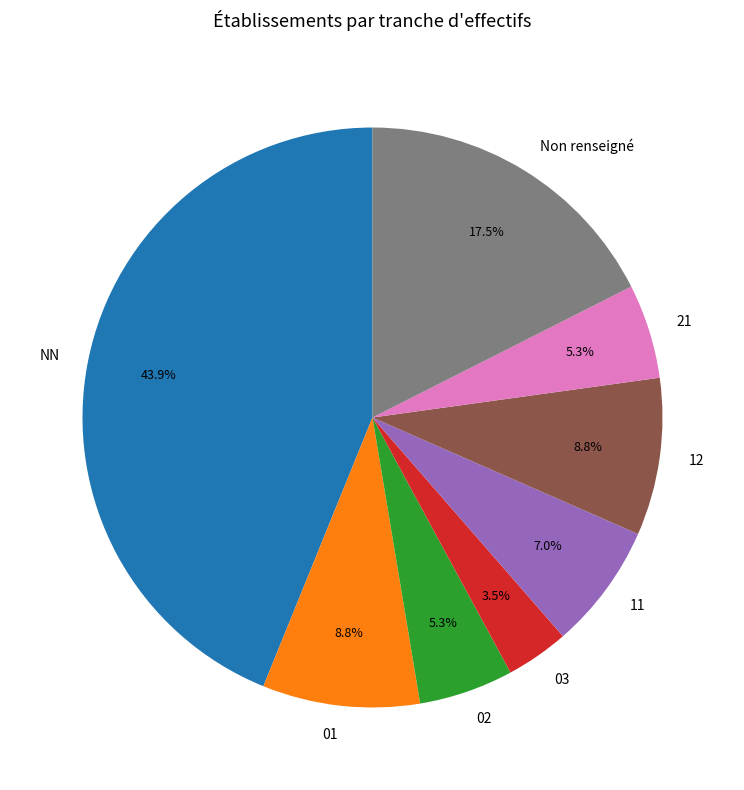

Which slice is the smallest?

03